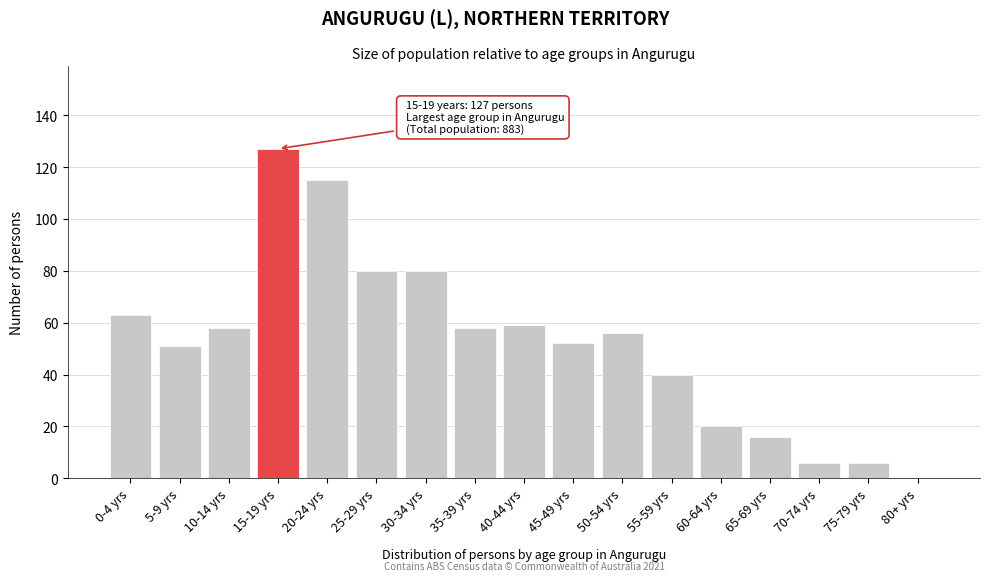

Reading right to left, what are all the values shown in this chart?

80+ yrs=0	75-79 yrs=6	70-74 yrs=6	65-69 yrs=16	60-64 yrs=20	55-59 yrs=40	50-54 yrs=56	45-49 yrs=52	40-44 yrs=59	35-39 yrs=58	30-34 yrs=80	25-29 yrs=80	20-24 yrs=115	15-19 yrs=127	10-14 yrs=58	5-9 yrs=51	0-4 yrs=63